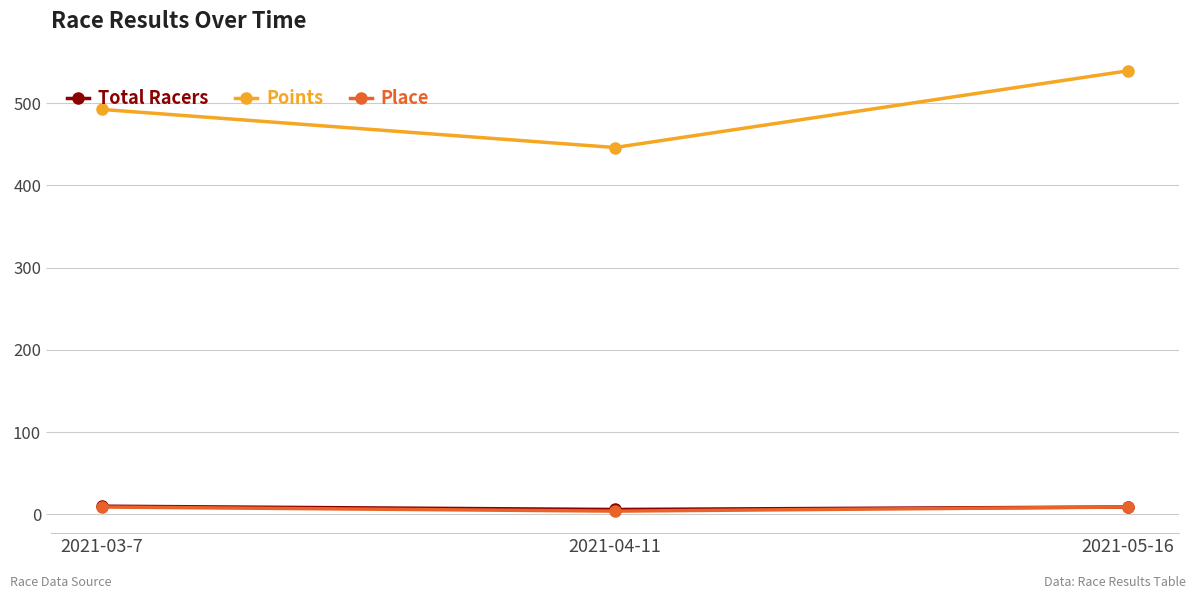

What is the difference between the highest and lowest values at 2021-04-11?

442.2